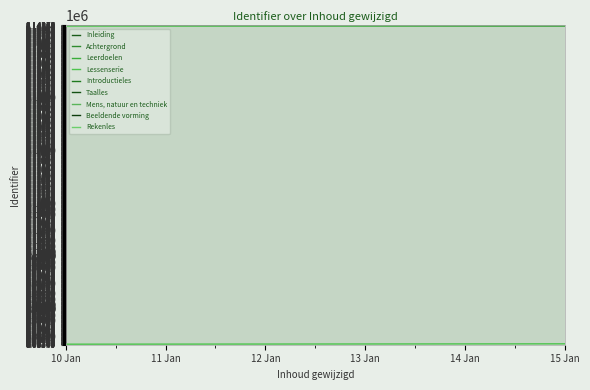

Is this an area chart (filled region under the line)?

No